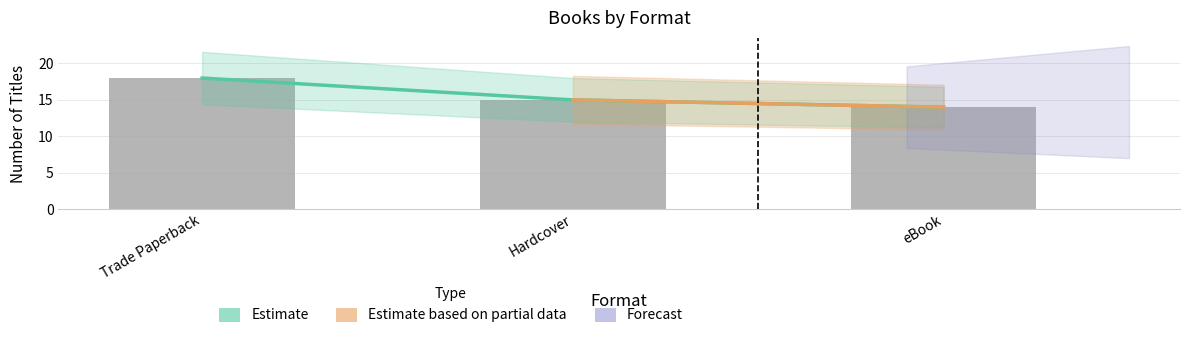

What is the value of the 1st bar from the left?

18